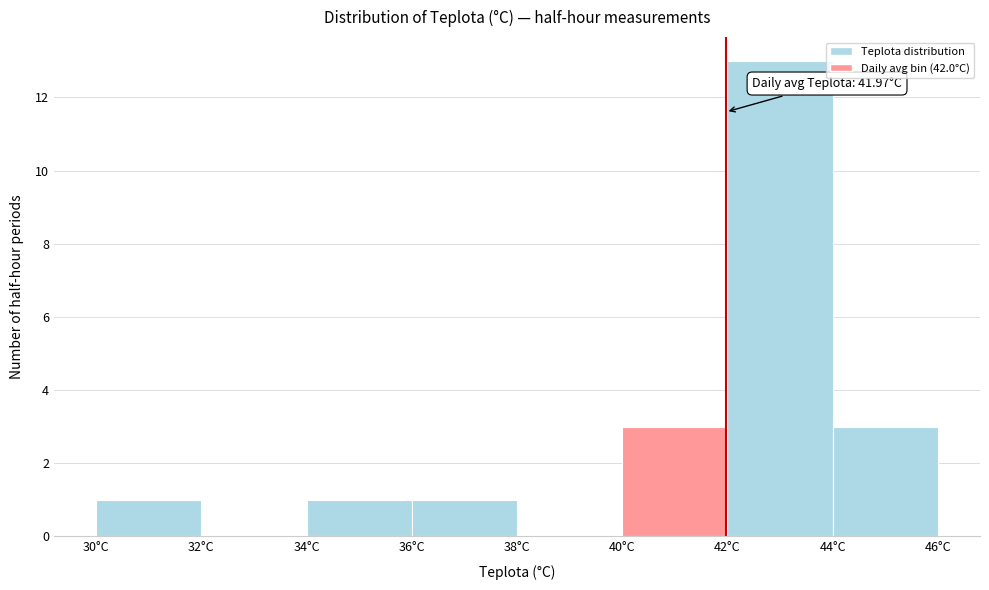

Which range on the x-axis has the tallest bar?

42 to 44